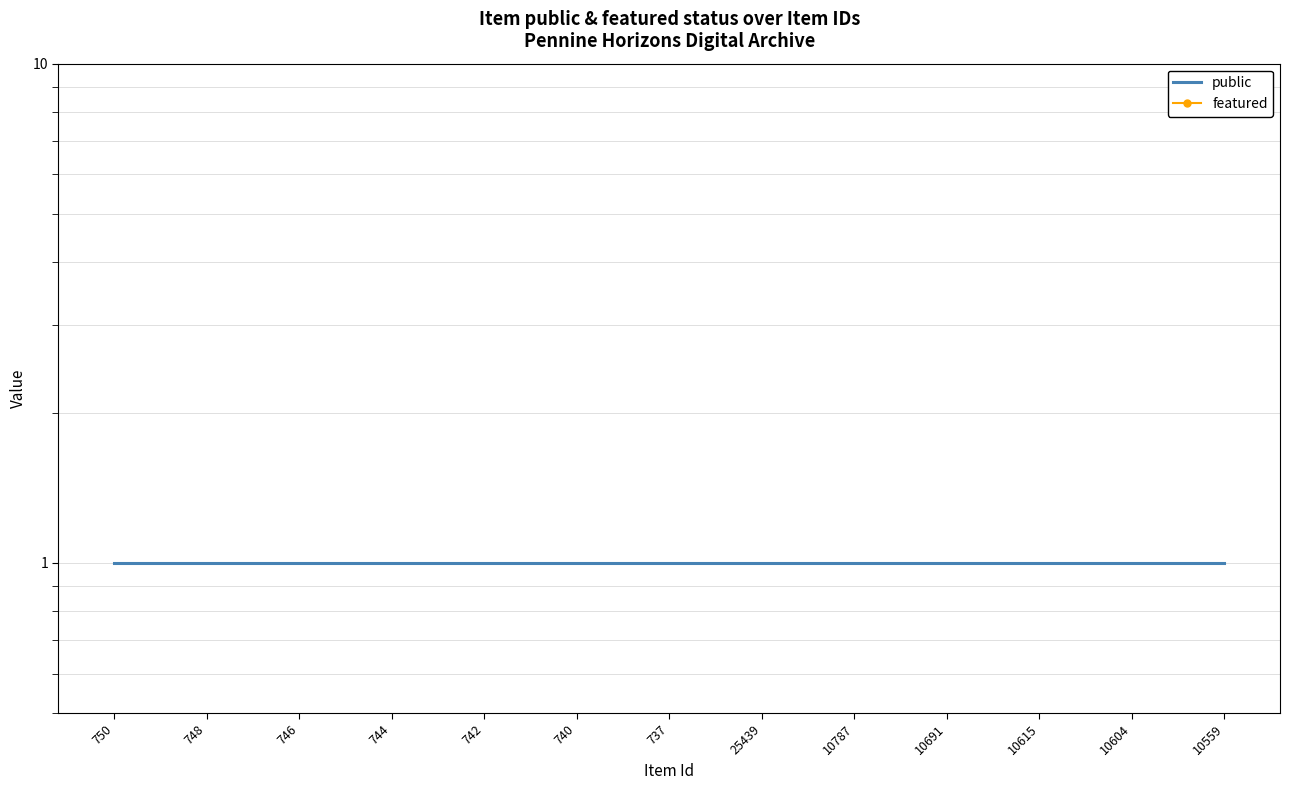

What are all the series names shown in the legend?

public, featured